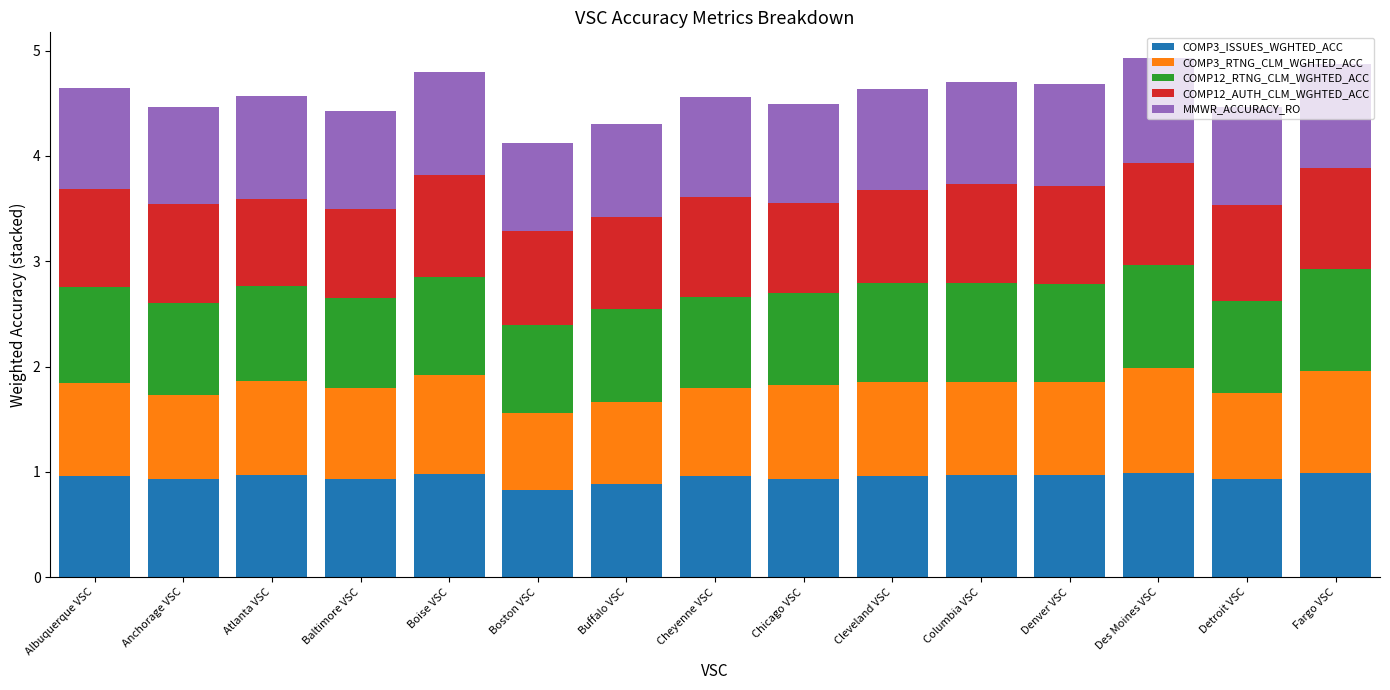

What is the lowest value of the COMP3_ISSUES_WGHTED_ACC series?

0.8